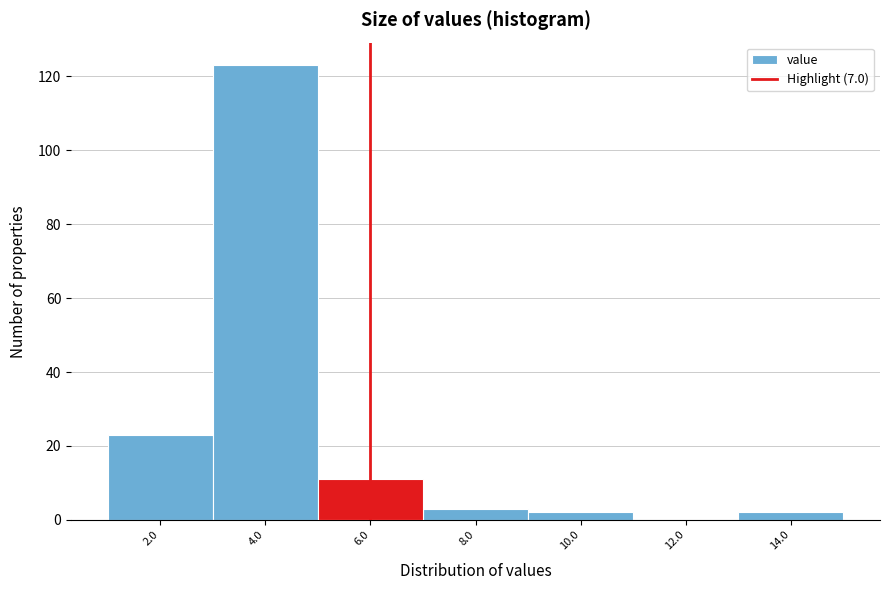

Reading right to left, list all the values displayed in this chart.

14.0=2	12.0=0	10.0=2	8.0=3	6.0=11	4.0=123	2.0=23